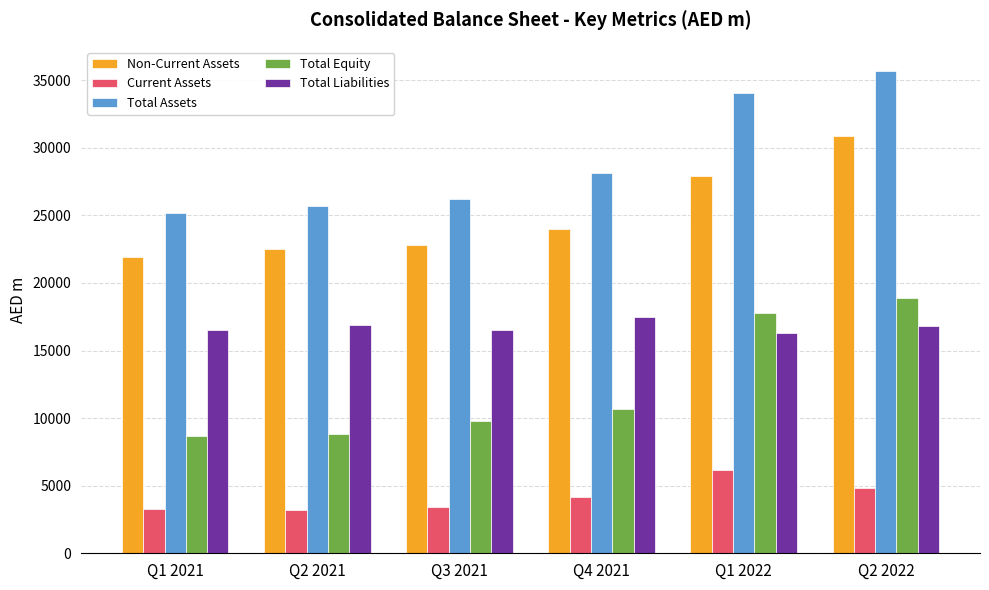

What is the difference between the maximum and second lowest values in the Current Assets series?

2923.9